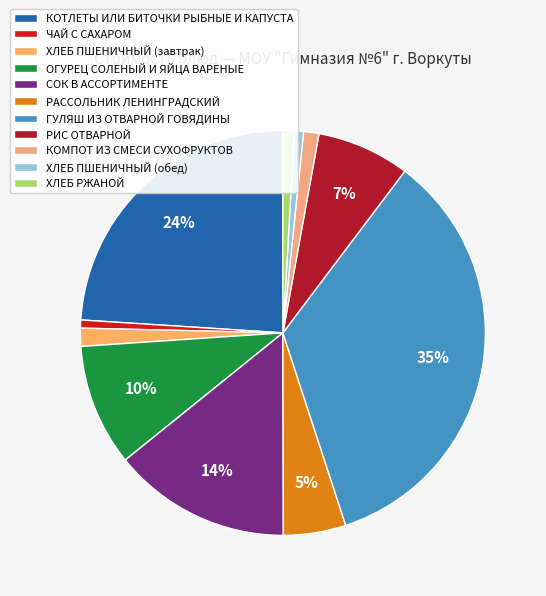

To the nearest percent, what is the difference between the largest and smallest slice percentages?

34%